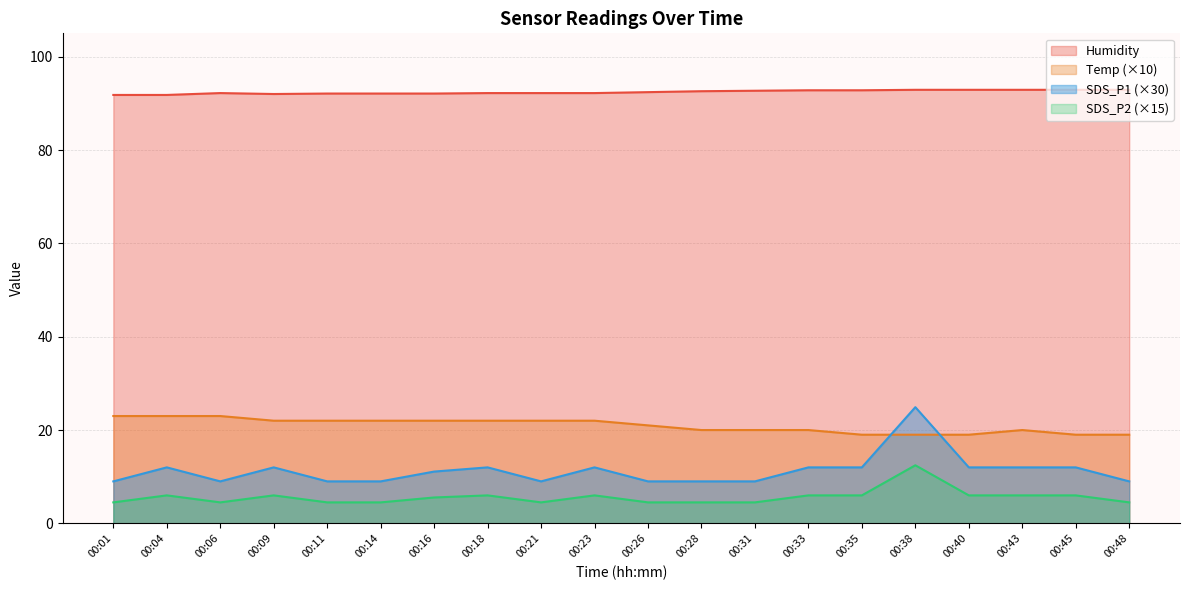

Reading right to left, what are all the values shown in this chart?

Temp: 19.0	19.0	20.0	19.0	19.0	19.0	20.0	20.0	20.0	21.0	22.0	22.0	22.0	22.0	22.0	22.0	22.0	23.0	23.0	23.0
Humidity: 92.9	92.9	92.9	92.9	92.9	92.8	92.8	92.7	92.6	92.4	92.2	92.2	92.2	92.1	92.1	92.1	92.0	92.2	91.8	91.8
SDS_P1: 9.0	12.0	12.0	12.0	24.9	12.0	12.0	9.0	9.0	9.0	12.0	9.0	12.0	11.1	9.0	9.0	12.0	9.0	12.0	9.0
SDS_P2: 4.5	6.0	6.0	6.0	12.4	6.0	6.0	4.5	4.5	4.5	6.0	4.5	6.0	5.5	4.5	4.5	6.0	4.5	6.0	4.5